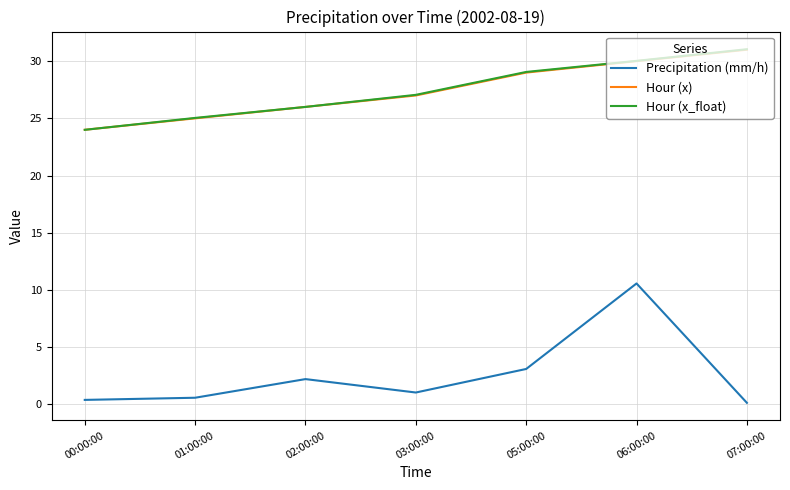

What is the minimum value for Hour (x_float)?

24.0